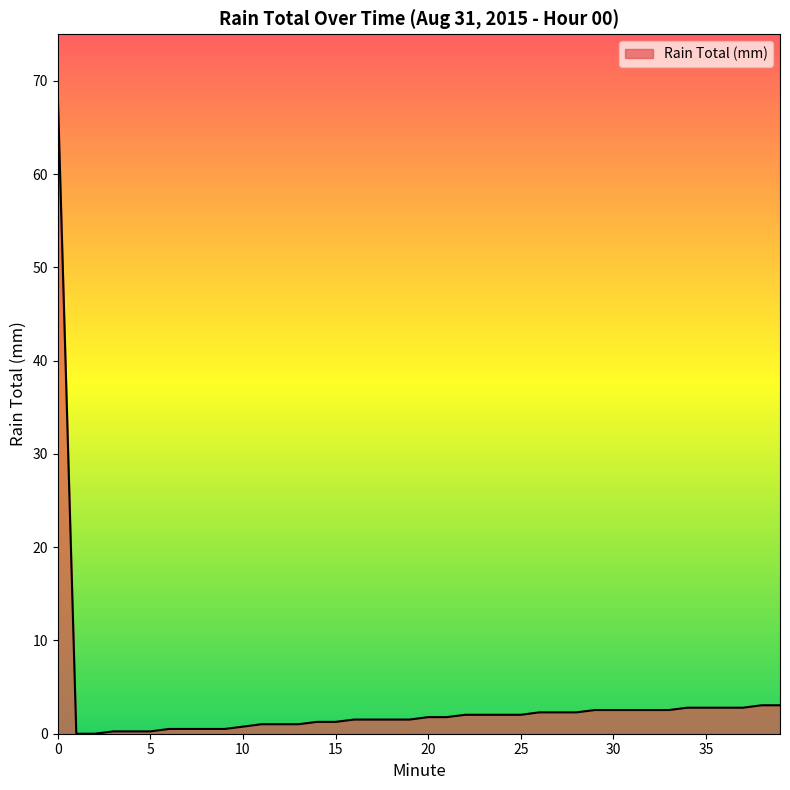

What is the maximum value shown in the chart?

68.6